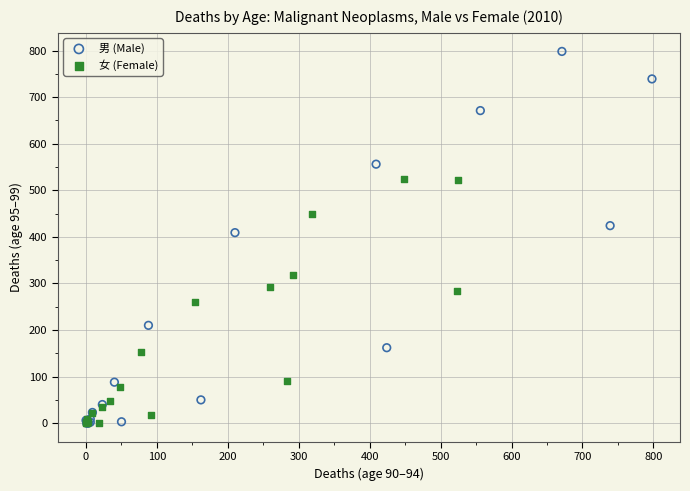

Which series contains the highest Y value?

男 (Male)